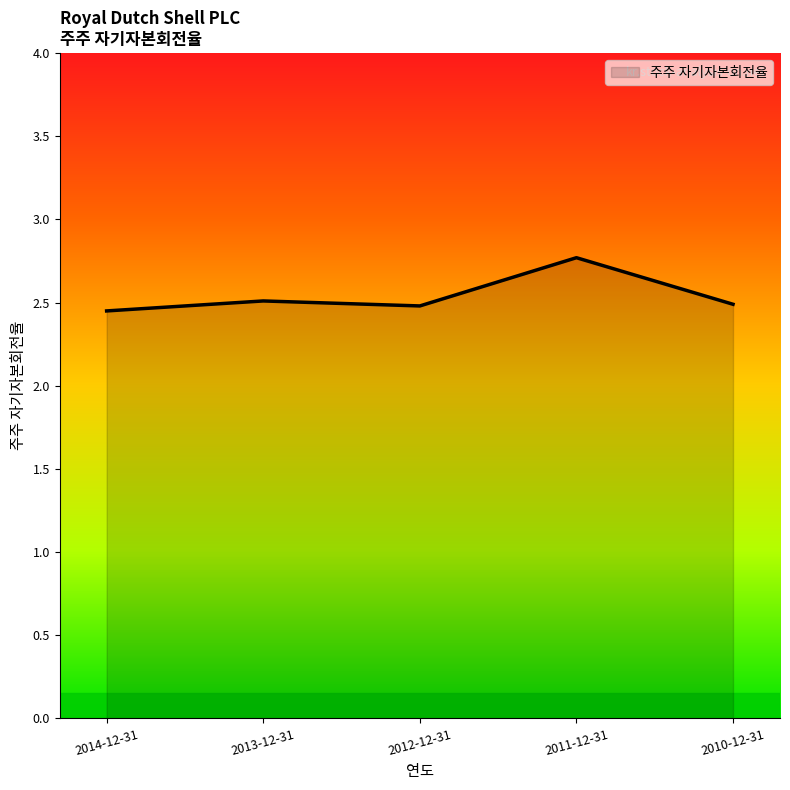

How many series are shown in this chart?

1